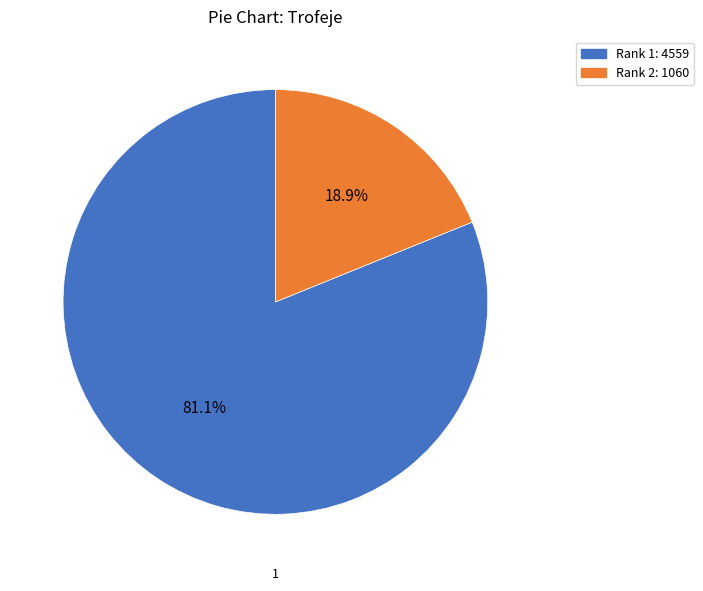

How many segments does this pie chart have?

2